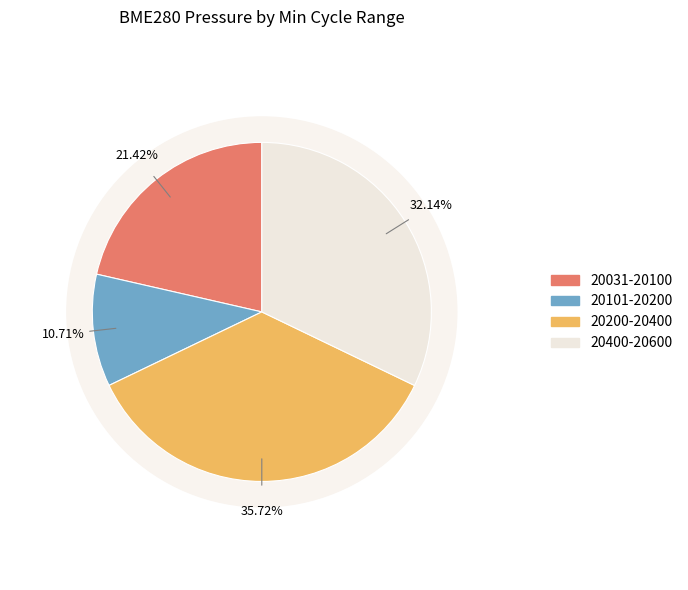

Do 27 and 27 together represent more than half of the pie?

No